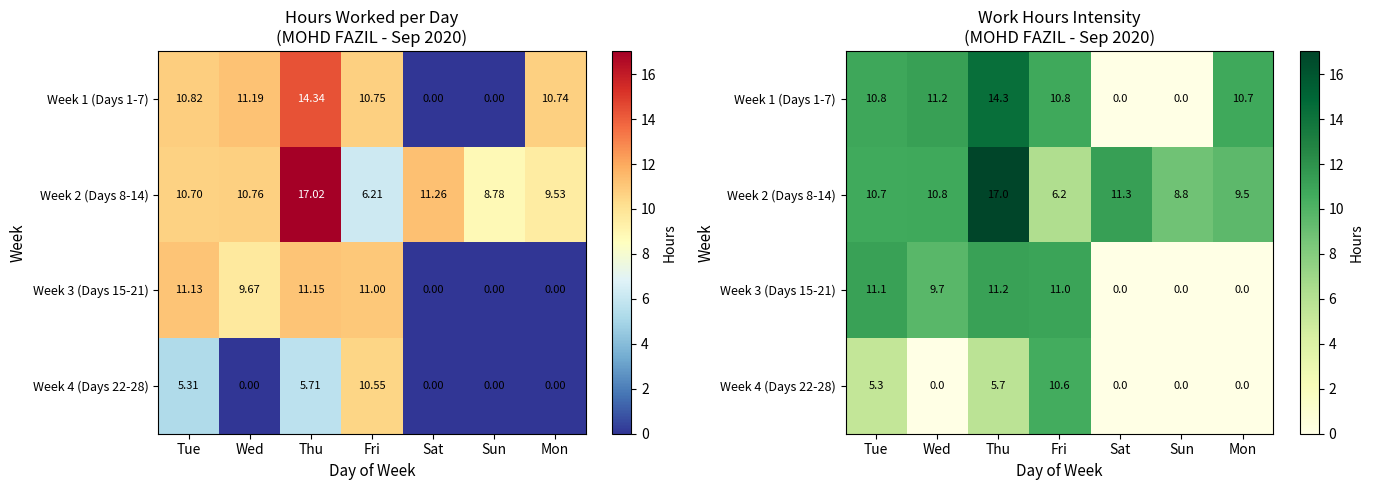

Which series has the widest spread of values?

Week 1 (Days 1-7)